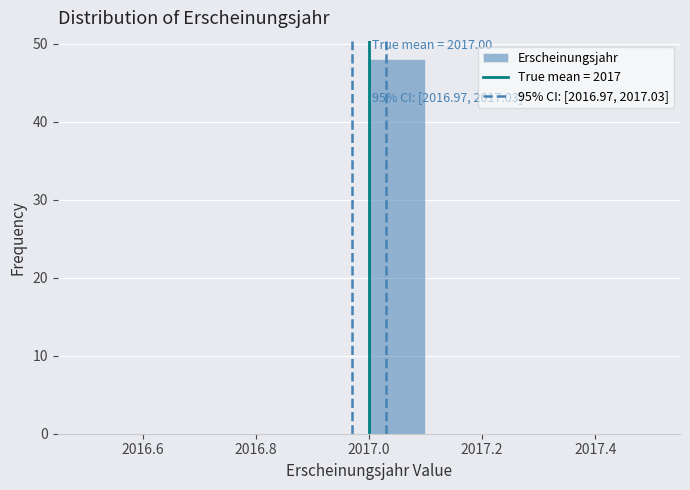

Over which range of the x-axis is the bar tallest?

2017.0 to 2017.1